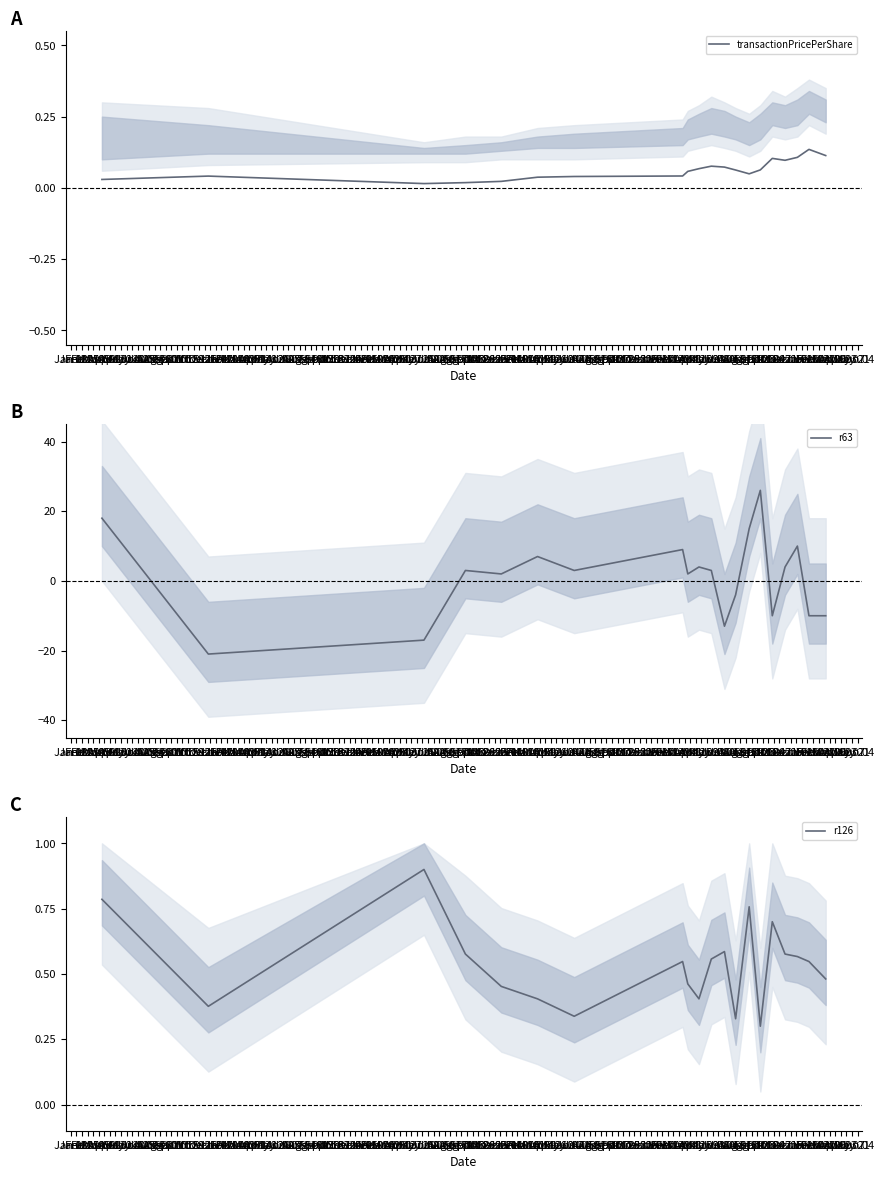

How many lines are shown in the chart?

3